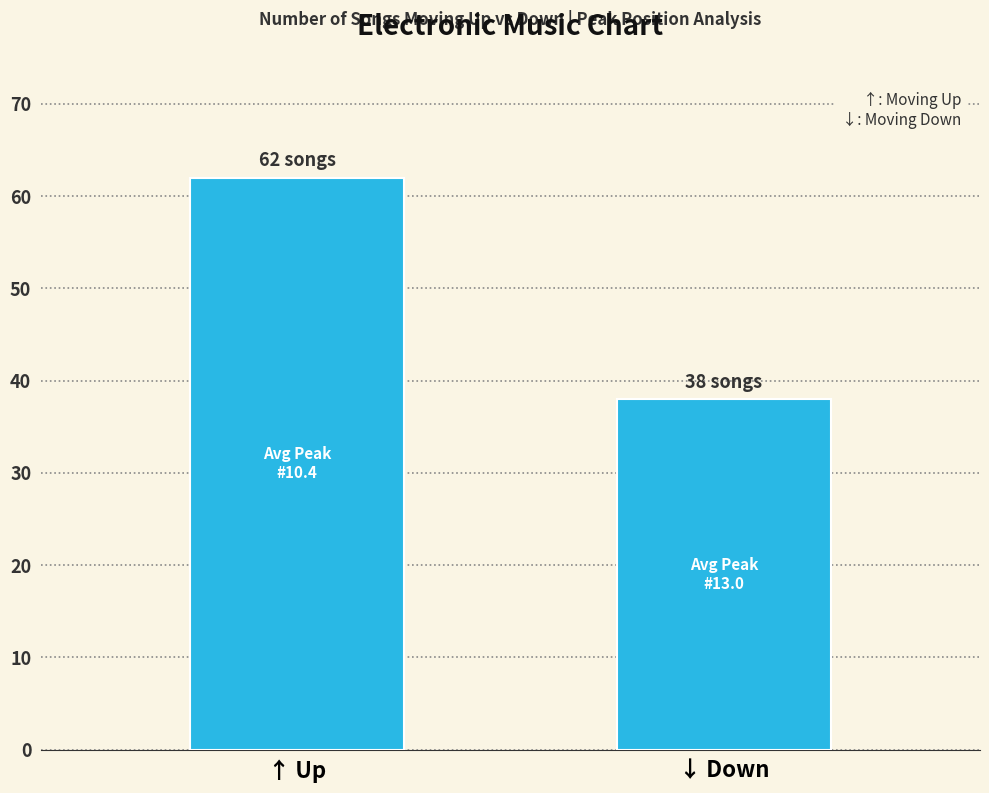

Count the number of categories in the chart.

2